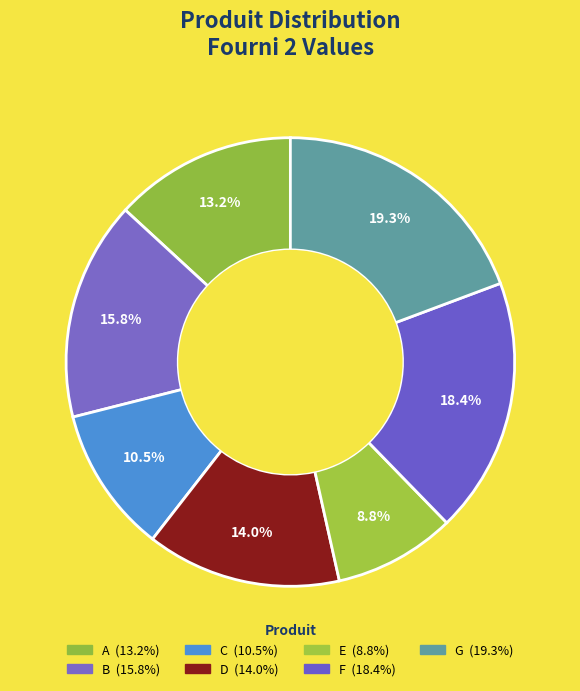

How many slices are in this pie chart?

7